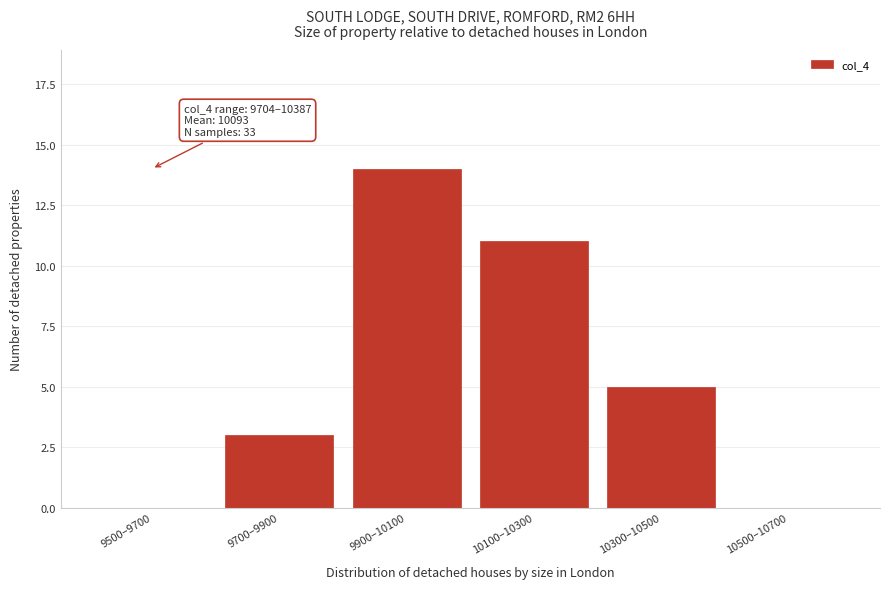

Reading left to right, list all the values displayed in this chart.

9500–9700=0	9700–9900=3	9900–10100=14	10100–10300=11	10300–10500=5	10500–10700=0